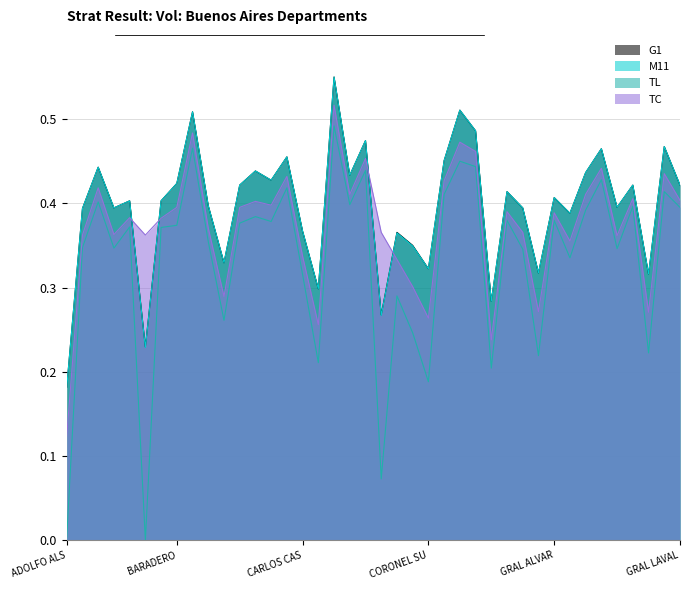

Rank the series by their maximum value, from highest to lowest.

G1, M11, TC, TL